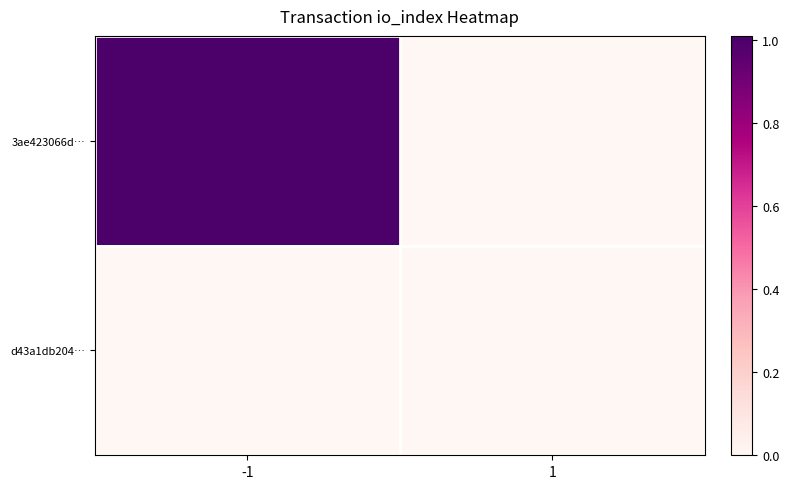

Count the number of categories in the chart.

2